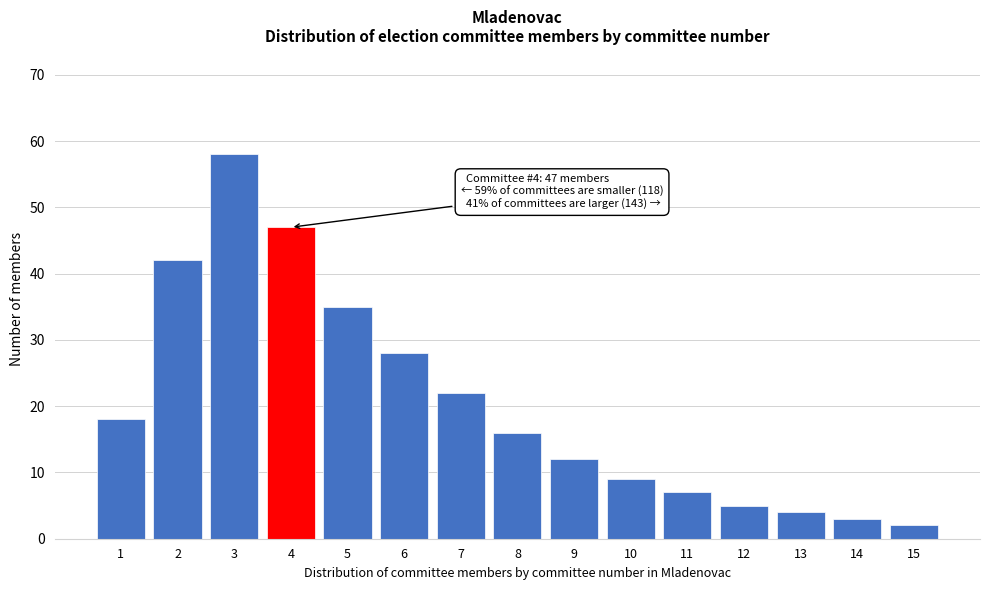

Reading right to left, what are all the values shown in this chart?

2	3	4	5	7	9	12	16	22	28	35	47	58	42	18